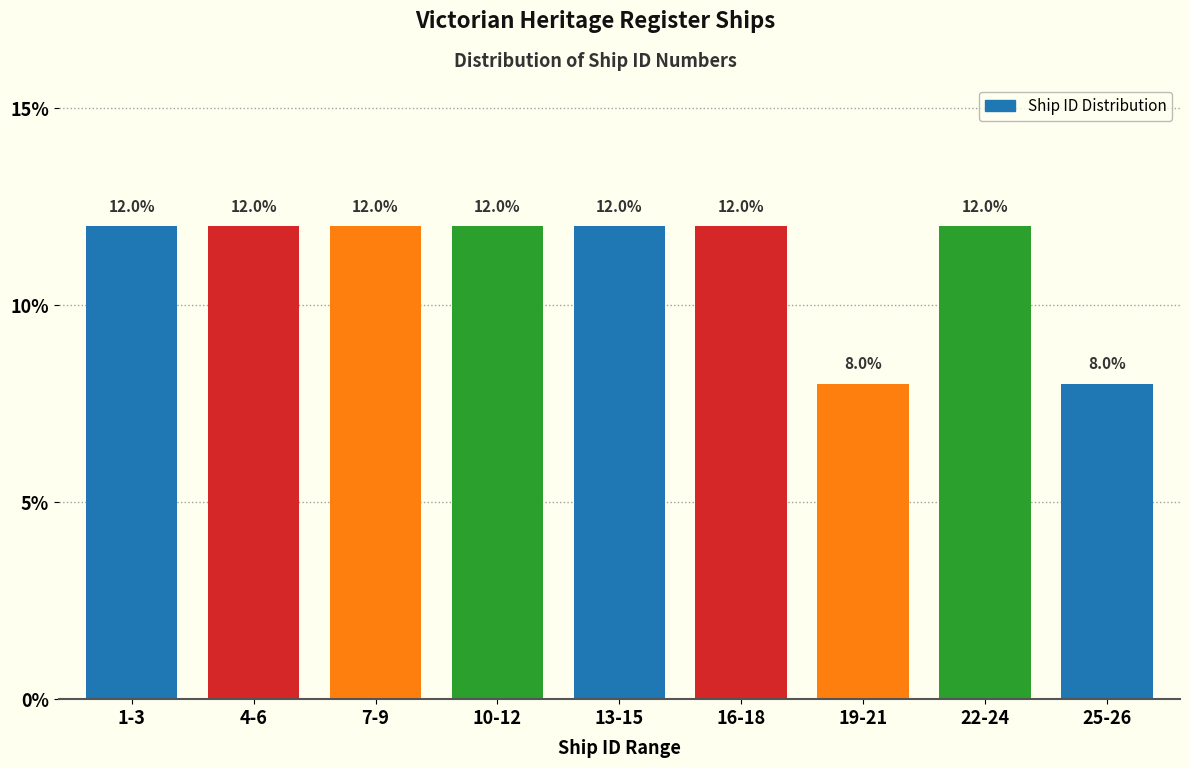

Reading left to right, transcribe all the data shown in this chart.

1-3=12	4-6=12	7-9=12	10-12=12	13-15=12	16-18=12	19-21=8	22-24=12	25-26=8